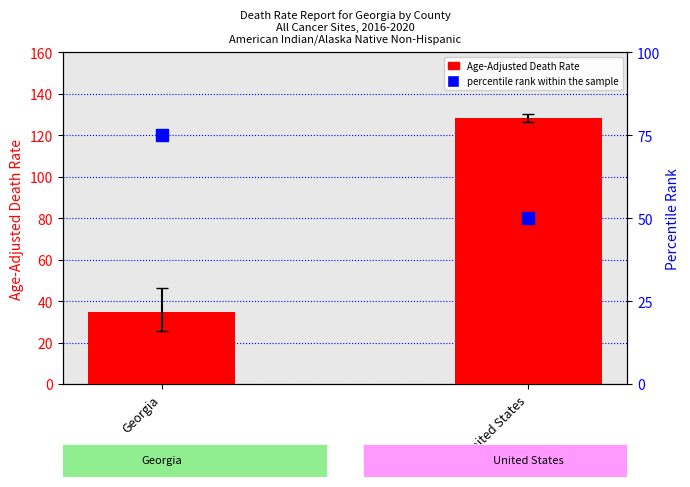

How many groups of bars are there?

2